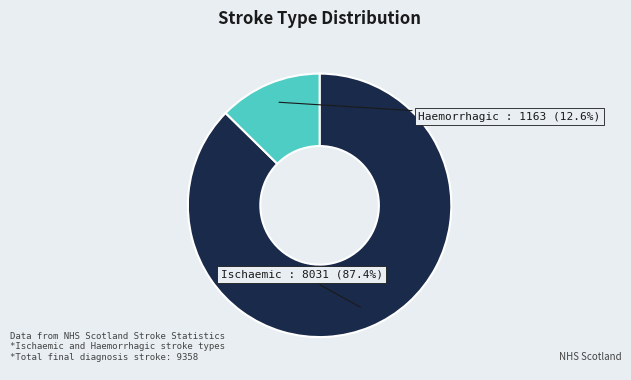

How many slices are in this pie chart?

2